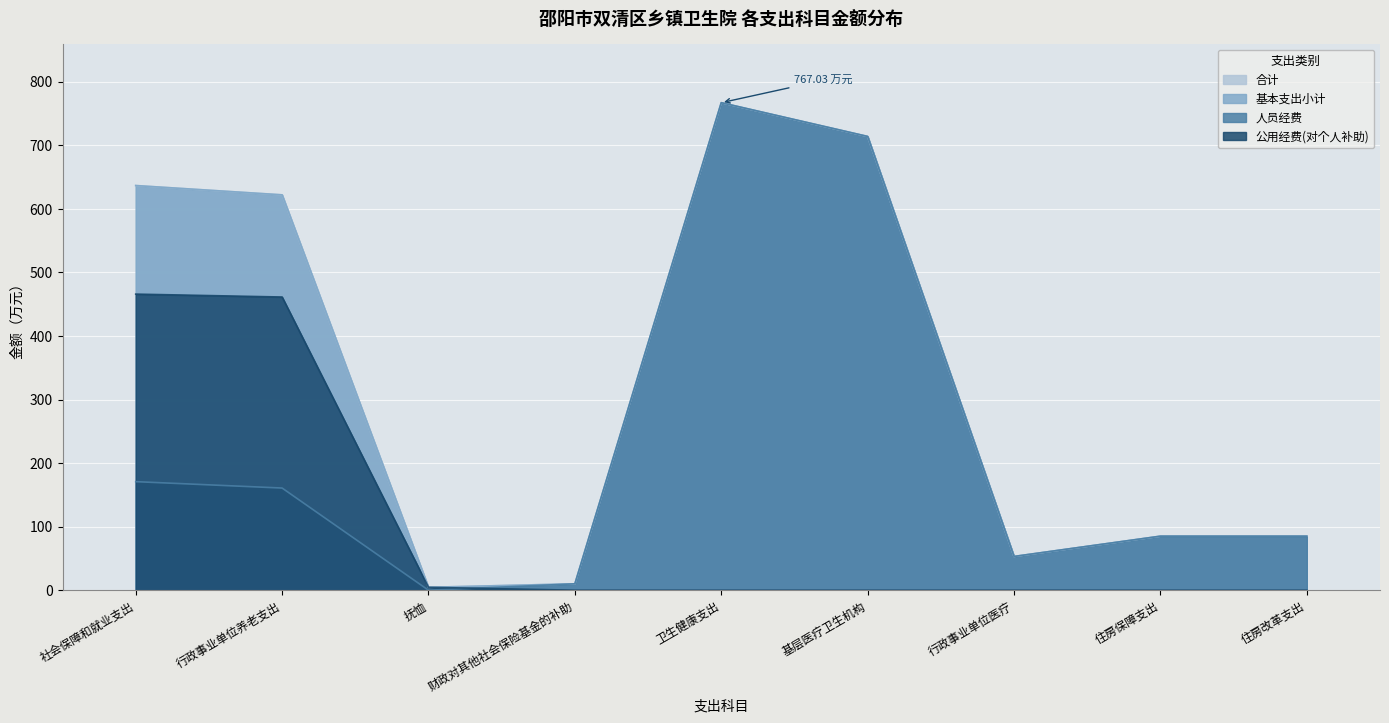

At which category does 合计 reach its first local peak?

卫生健康支出